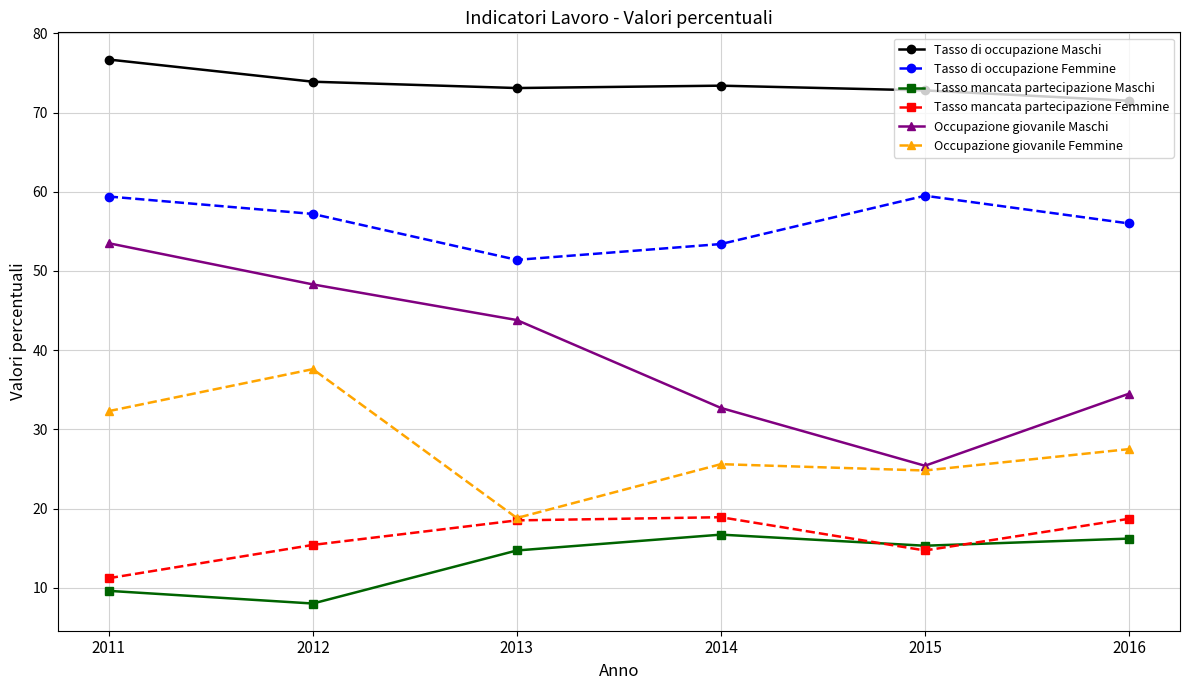

Is this an area chart (filled region under the line)?

No